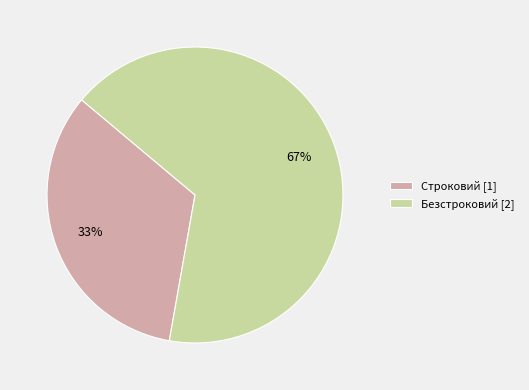

Does Строковий represent more than half of the total?

No